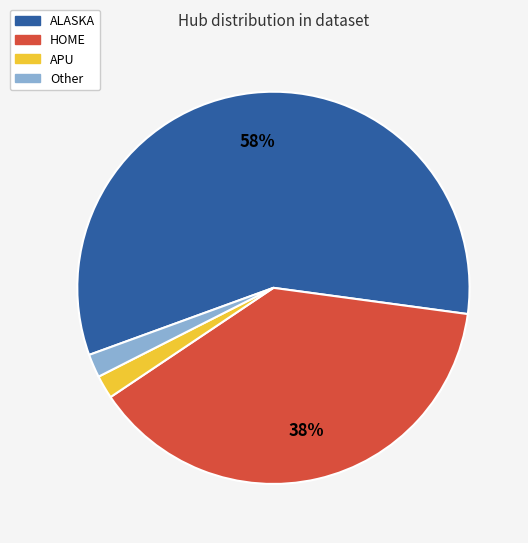

To the nearest percent, what is the average slice percentage?

25%